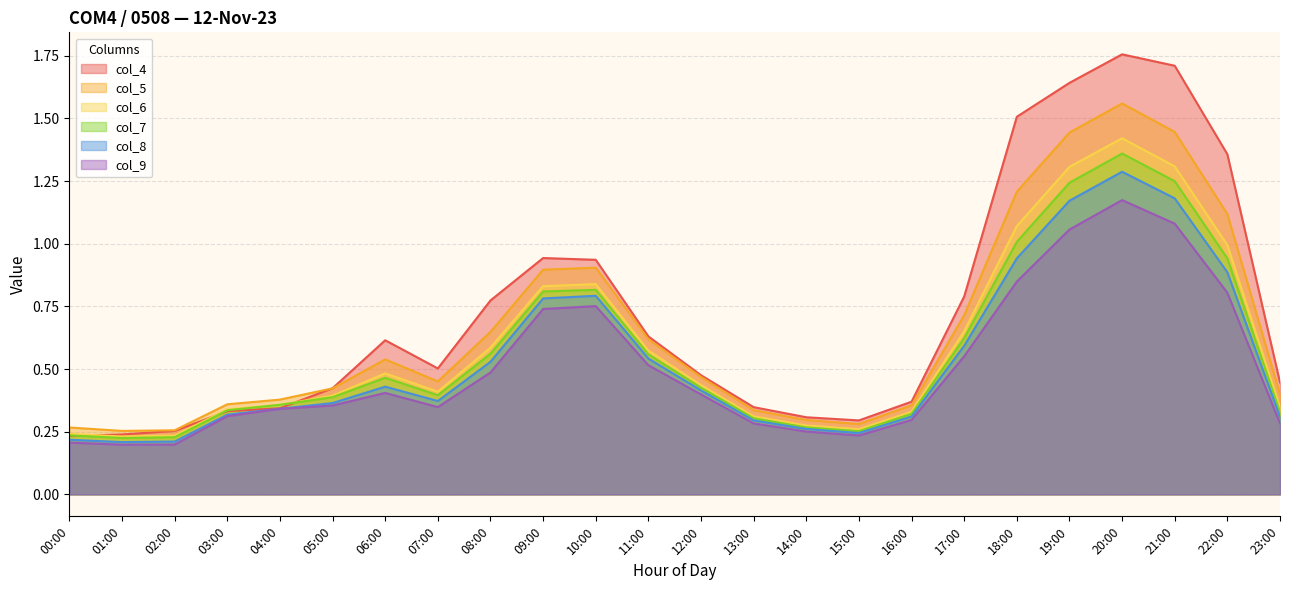

Reading left to right, what are all the values shown in this chart?

col_4: 00:00=0.2	01:00=0.2	02:00=0.3	03:00=0.3	04:00=0.3	05:00=0.4	06:00=0.6	07:00=0.5	08:00=0.8	09:00=0.9	10:00=0.9	11:00=0.6	12:00=0.5	13:00=0.3	14:00=0.3	15:00=0.3	16:00=0.4	17:00=0.8	18:00=1.5	19:00=1.6	20:00=1.8	21:00=1.7	22:00=1.4	23:00=0.4
col_5: 00:00=0.3	01:00=0.3	02:00=0.3	03:00=0.4	04:00=0.4	05:00=0.4	06:00=0.5	07:00=0.5	08:00=0.6	09:00=0.9	10:00=0.9	11:00=0.6	12:00=0.5	13:00=0.3	14:00=0.3	15:00=0.3	16:00=0.4	17:00=0.7	18:00=1.2	19:00=1.4	20:00=1.6	21:00=1.4	22:00=1.1	23:00=0.4
col_6: 00:00=0.2	01:00=0.2	02:00=0.2	03:00=0.3	04:00=0.4	05:00=0.4	06:00=0.5	07:00=0.4	08:00=0.6	09:00=0.8	10:00=0.8	11:00=0.6	12:00=0.4	13:00=0.3	14:00=0.3	15:00=0.3	16:00=0.3	17:00=0.7	18:00=1.1	19:00=1.3	20:00=1.4	21:00=1.3	22:00=1.0	23:00=0.3
col_7: 00:00=0.2	01:00=0.2	02:00=0.2	03:00=0.3	04:00=0.4	05:00=0.4	06:00=0.5	07:00=0.4	08:00=0.6	09:00=0.8	10:00=0.8	11:00=0.6	12:00=0.4	13:00=0.3	14:00=0.3	15:00=0.3	16:00=0.3	17:00=0.6	18:00=1.0	19:00=1.2	20:00=1.4	21:00=1.2	22:00=0.9	23:00=0.3
col_8: 00:00=0.2	01:00=0.2	02:00=0.2	03:00=0.3	04:00=0.3	05:00=0.4	06:00=0.4	07:00=0.4	08:00=0.5	09:00=0.8	10:00=0.8	11:00=0.5	12:00=0.4	13:00=0.3	14:00=0.3	15:00=0.2	16:00=0.3	17:00=0.6	18:00=0.9	19:00=1.2	20:00=1.3	21:00=1.2	22:00=0.9	23:00=0.3
col_9: 00:00=0.2	01:00=0.2	02:00=0.2	03:00=0.3	04:00=0.3	05:00=0.4	06:00=0.4	07:00=0.3	08:00=0.5	09:00=0.7	10:00=0.8	11:00=0.5	12:00=0.4	13:00=0.3	14:00=0.3	15:00=0.2	16:00=0.3	17:00=0.6	18:00=0.8	19:00=1.1	20:00=1.2	21:00=1.1	22:00=0.8	23:00=0.3